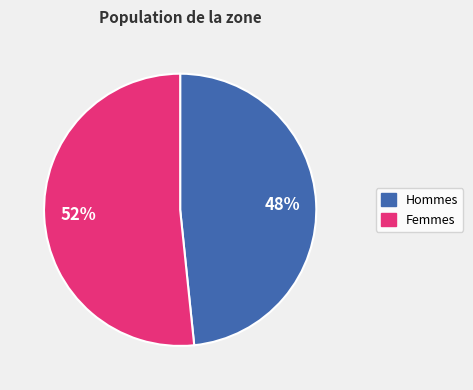

Is there a majority slice in this chart?

Yes